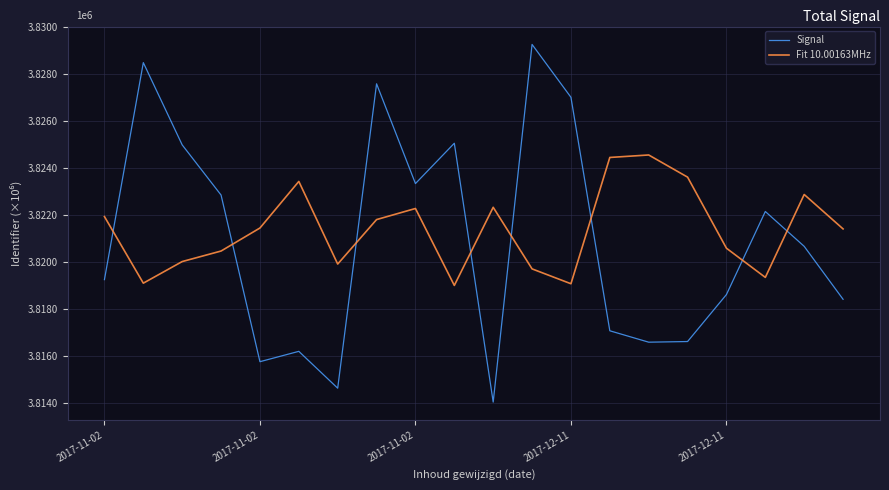

Does the chart have visible grid lines?

Yes